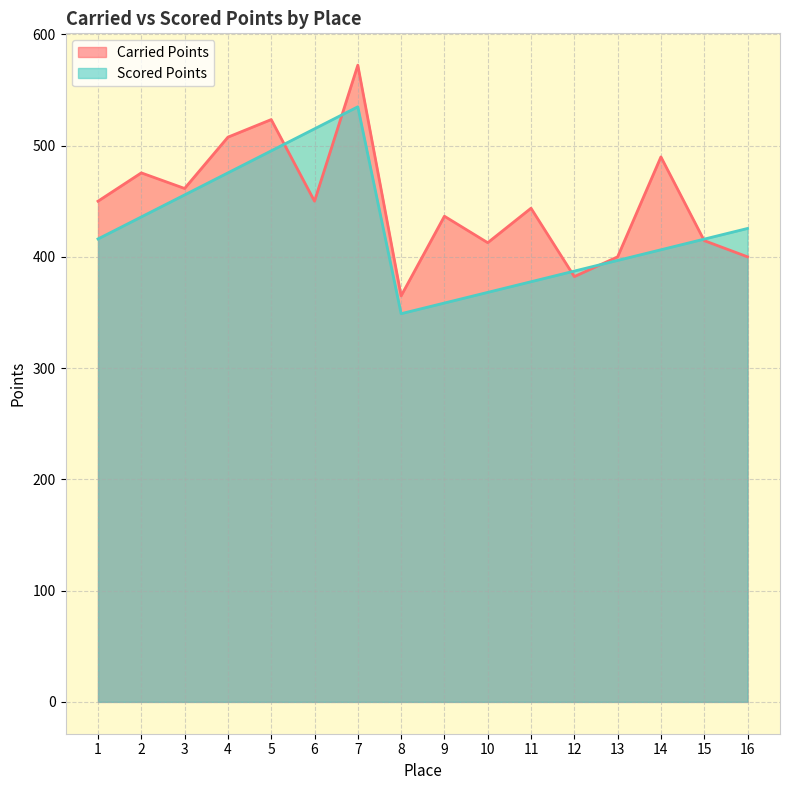

Between 12 and 16, which is larger?

16